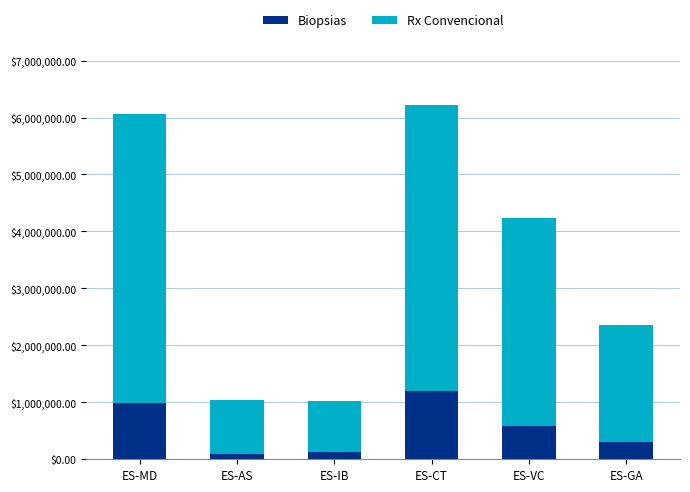

What is the total value across all series at ES-GA?

2350850